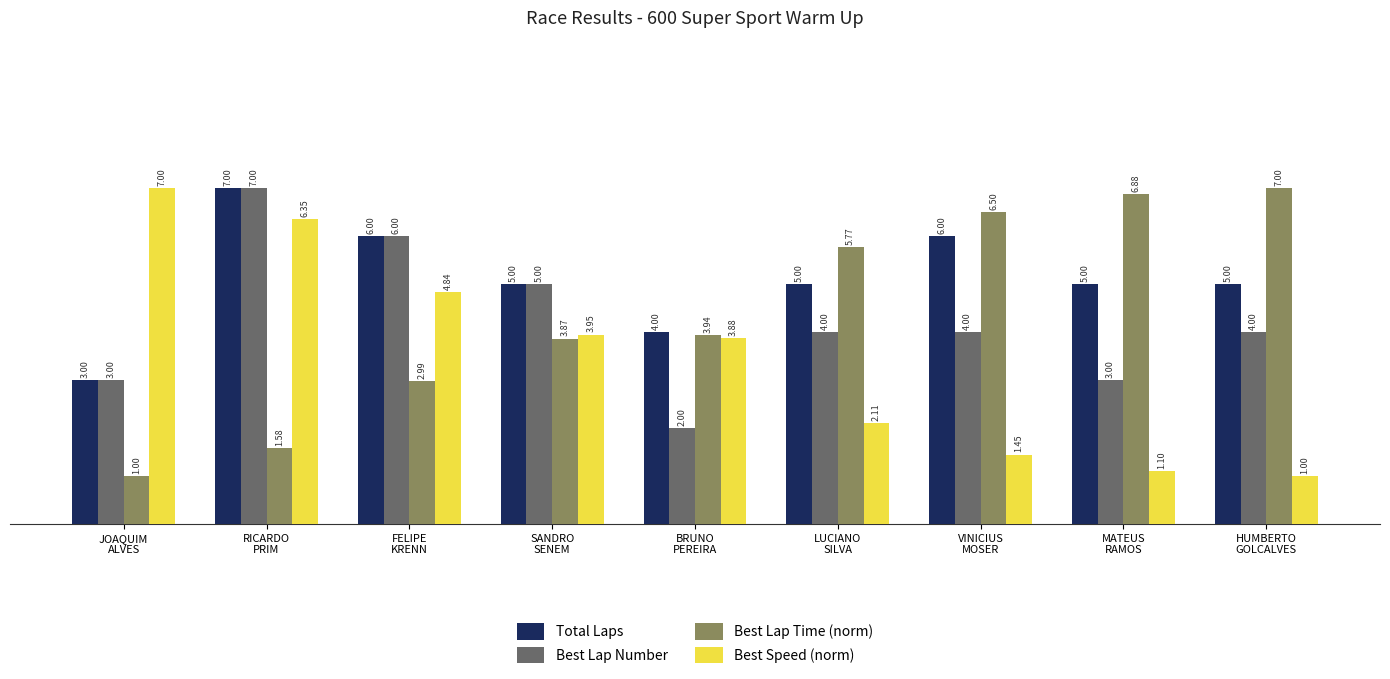

What is the label of the 1st bar from the left?

JOAQUIM
ALVES